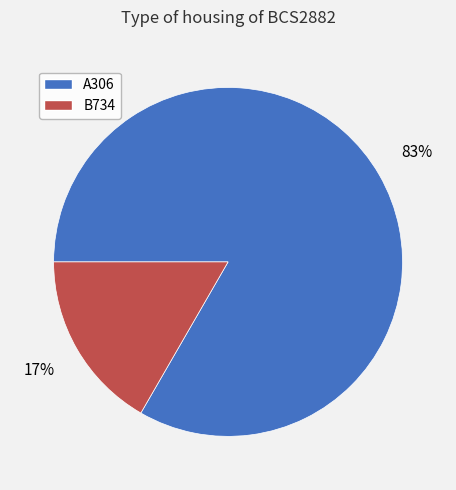

The A306 slice represents 83% of the pie. True or false?

True